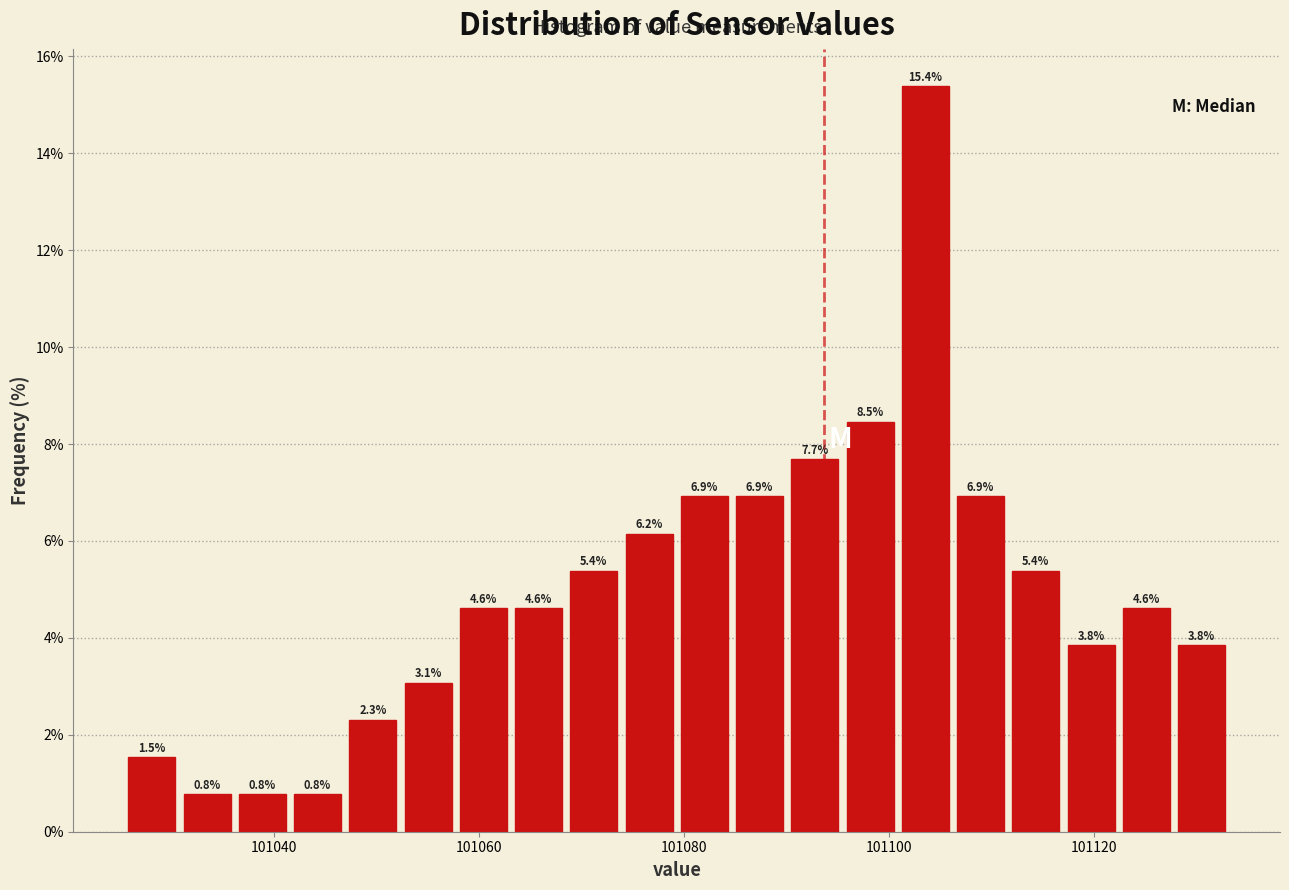

Read against the x-axis, roughly where is the centre of the tallest bar?

101104